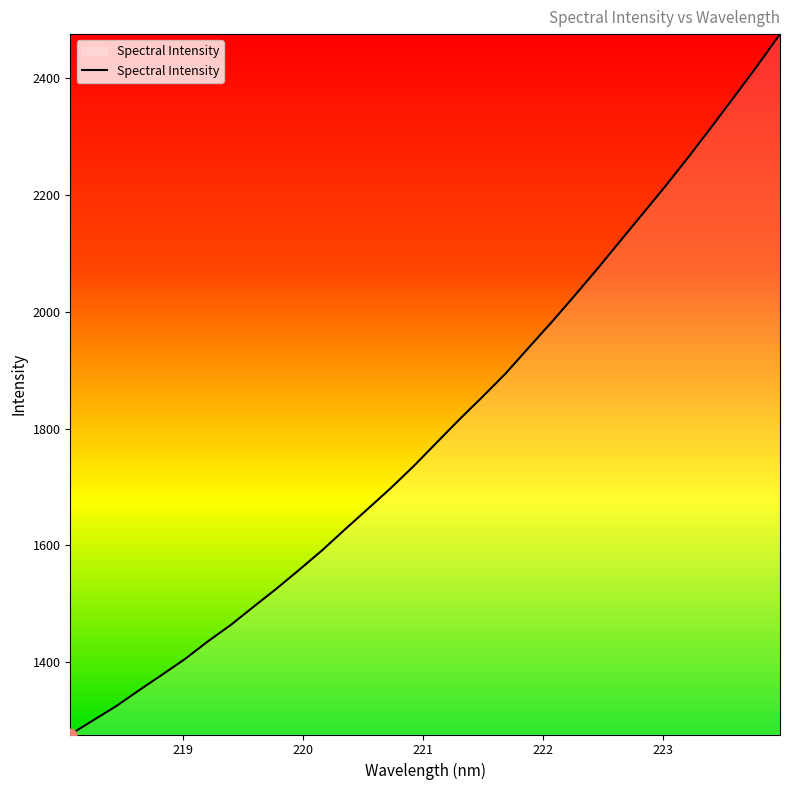

What is the minimum value shown in the chart?

1276.3